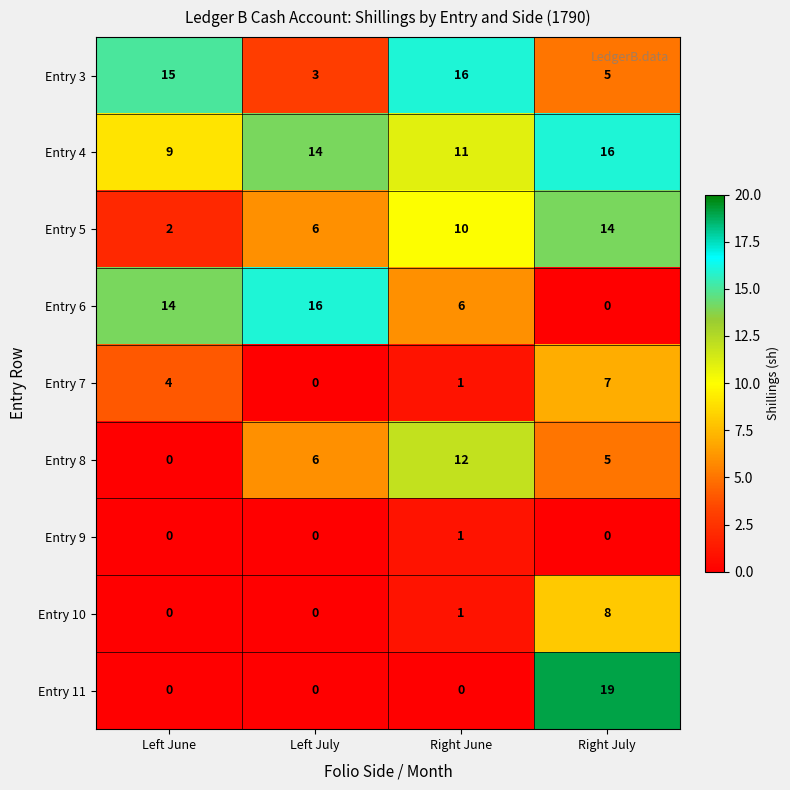

True or false: Entry 6 has a value of 6 at Right June.

True